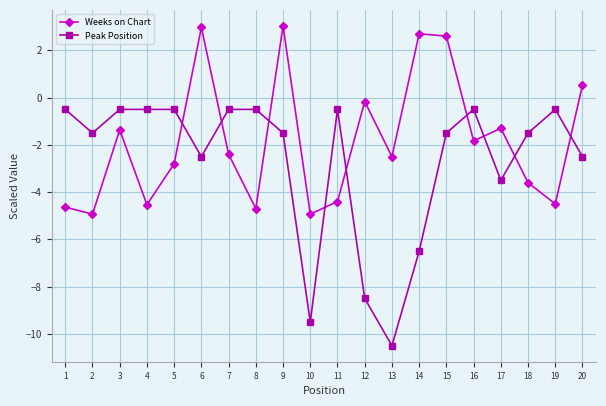

Reading left to right, extract all data points from this chart.

Weeks on Chart: -4.6	-4.9	-1.4	-4.5	-2.8	3.0	-2.4	-4.7	3.0	-4.9	-4.4	-0.2	-2.5	2.7	2.6	-1.8	-1.3	-3.6	-4.5	0.5
Peak Position: -0.5	-1.5	-0.5	-0.5	-0.5	-2.5	-0.5	-0.5	-1.5	-9.5	-0.5	-8.5	-10.5	-6.5	-1.5	-0.5	-3.5	-1.5	-0.5	-2.5